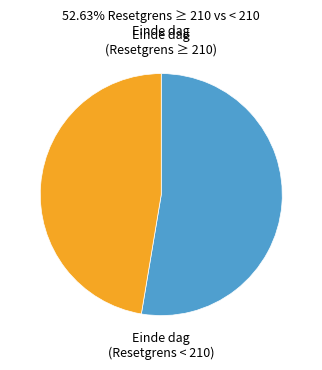

Is Einde dag (Resetgrens ≥ 210) the majority of the pie?

Yes